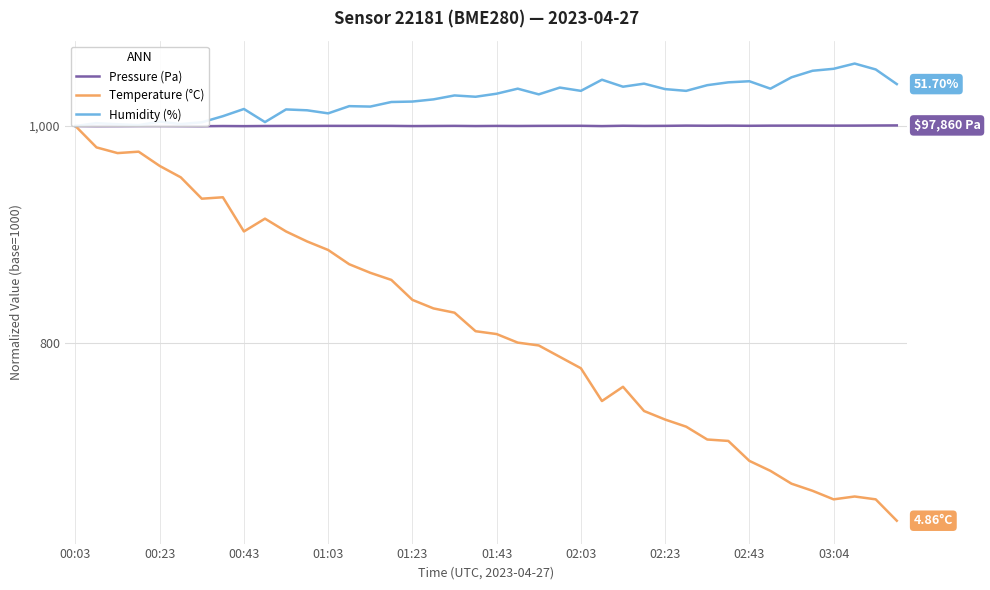

What is the smallest value displayed?

637.0